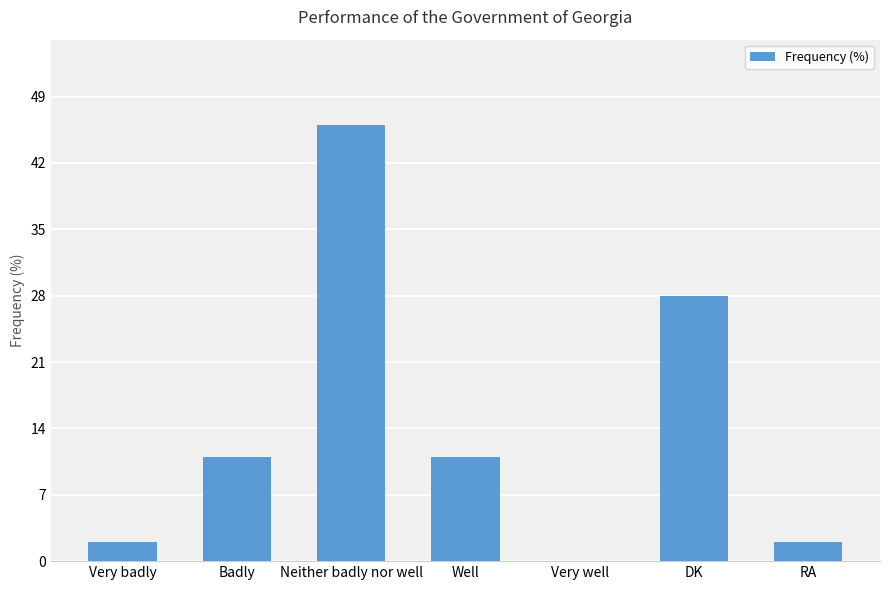

At which category does the chart reach its peak across all series?

Neither badly nor well